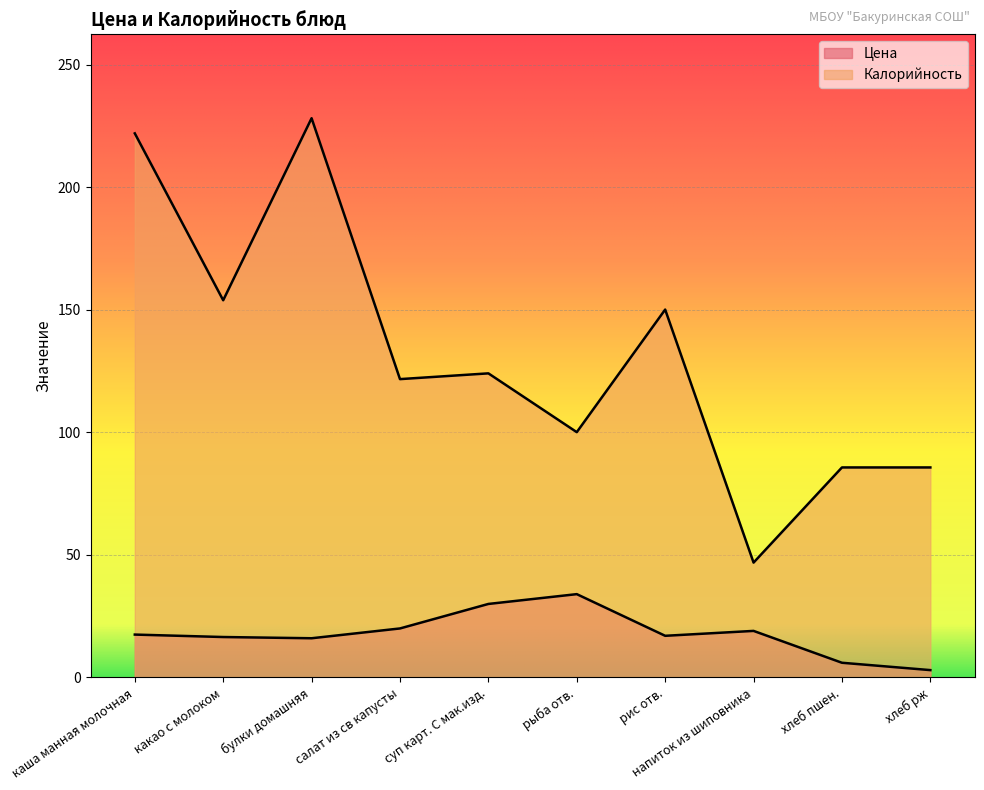

Rank the series at какао с молоком from highest to lowest value.

Калорийность, Цена